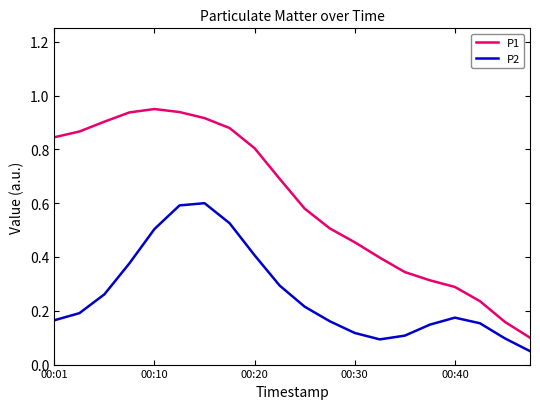

Which series has the widest spread of values?

P1